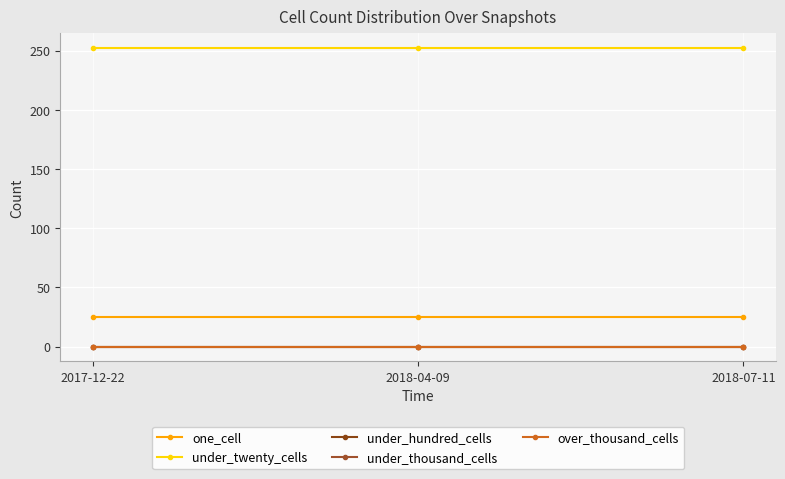

List the labels in order of under_twenty_cells value, largest first.

2017-12-22, 2018-04-09, 2018-07-11